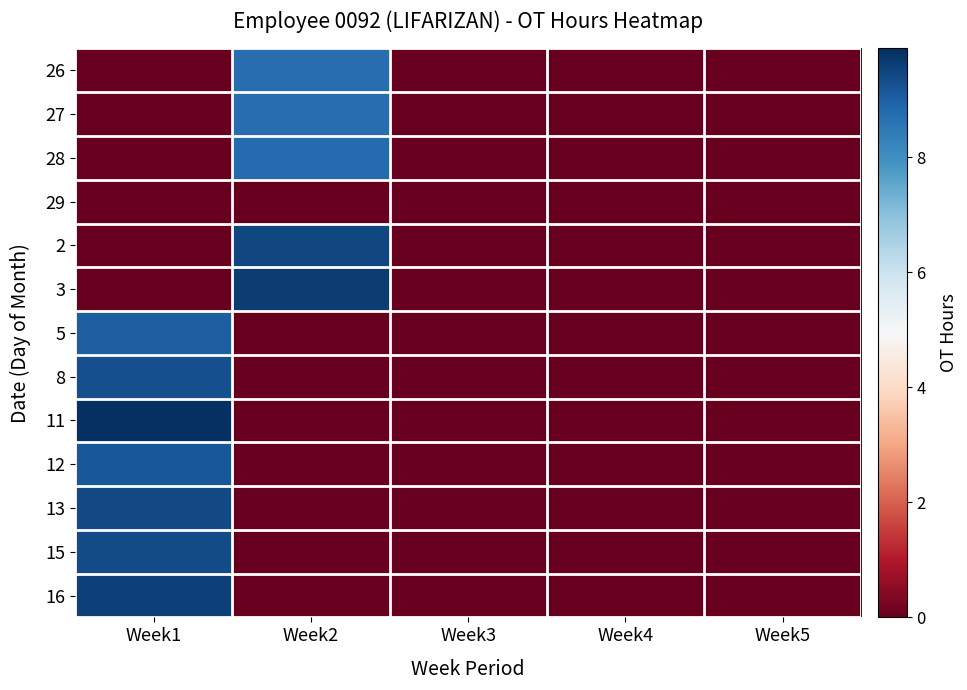

What is the spread (max minus min) of values at Week1?

9.9